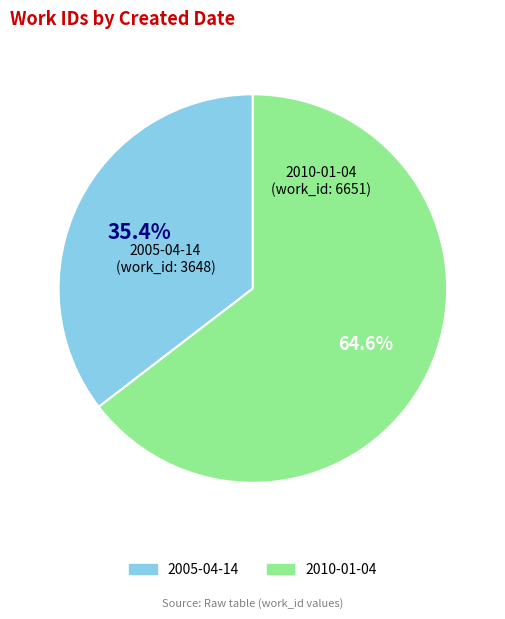

To the nearest percent, what percentage of the pie is 2010-01-04?

65%